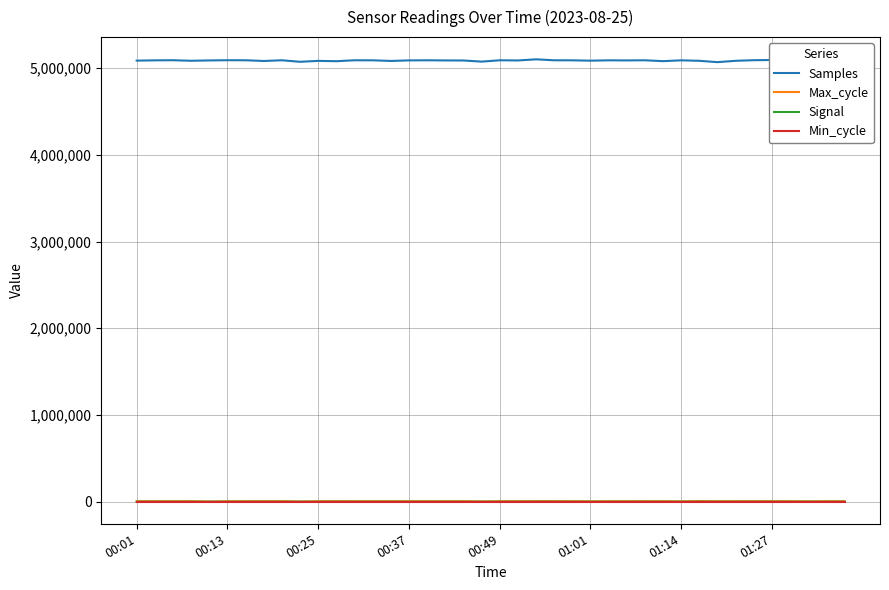

Which series has the widest spread of values?

Samples